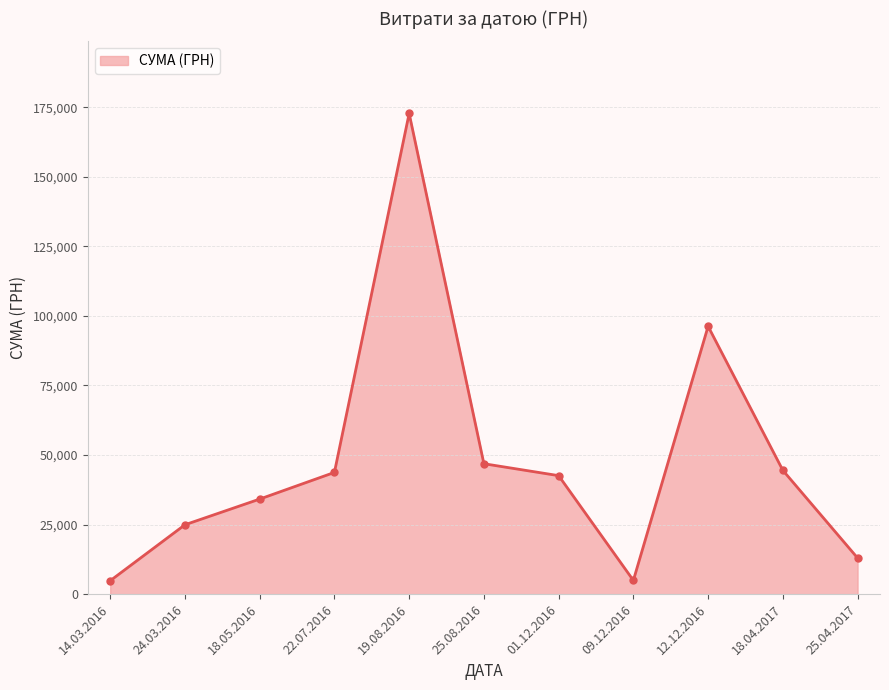

What is the sum of all values?

528537.8